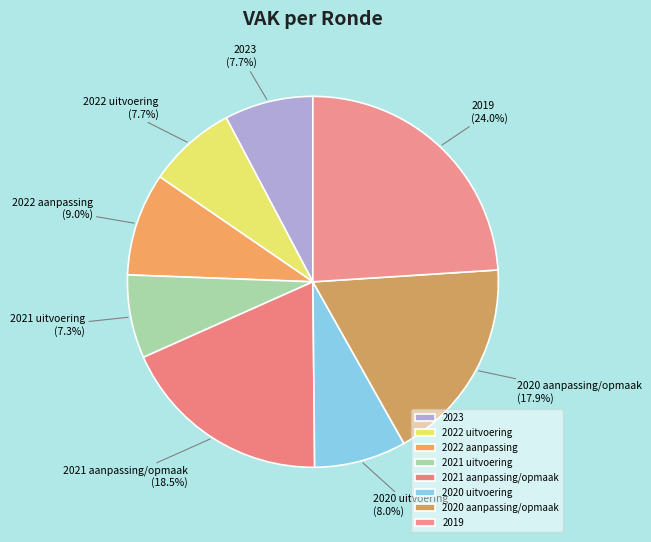

Do 2021 aanpassing/opmaak and 2022 aanpassing together represent more than half of the pie?

No